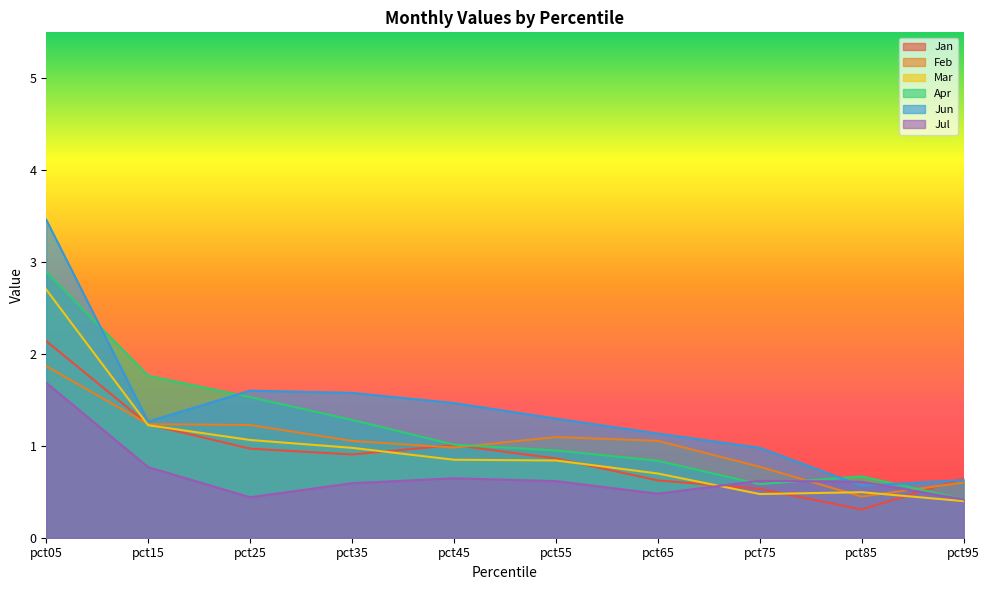

Between pct95 and pct25, which is larger?

pct25